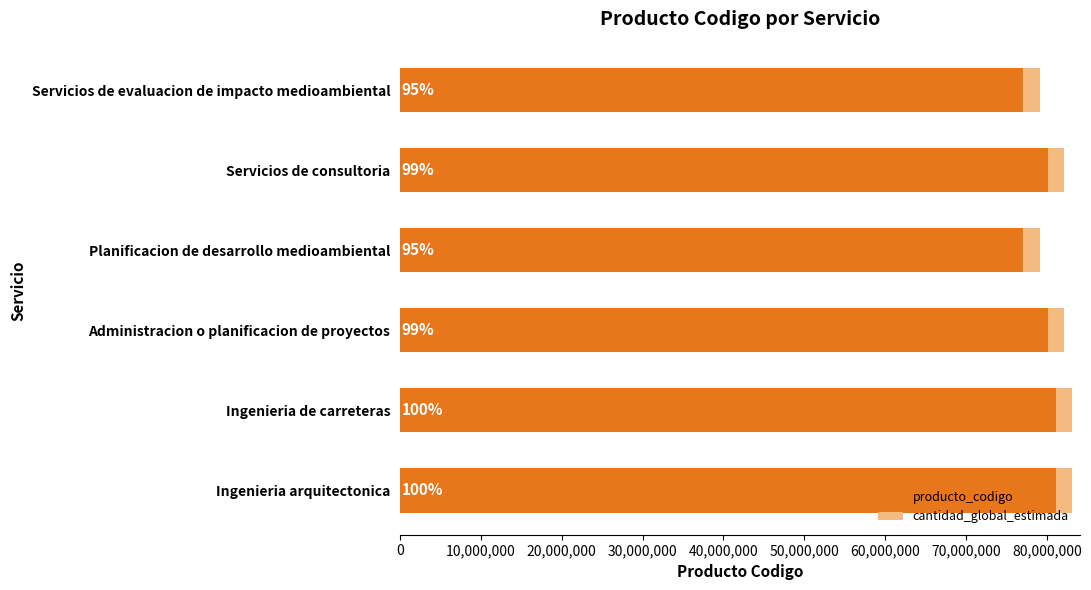

What are all the series names shown in the legend?

producto_codigo, cantidad_global_estimada